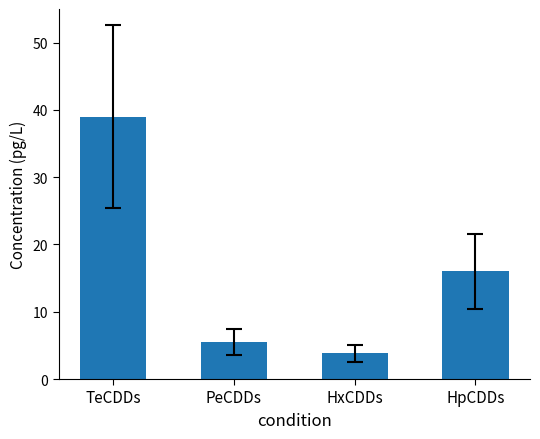

Where does the data first go above 16?

TeCDDs